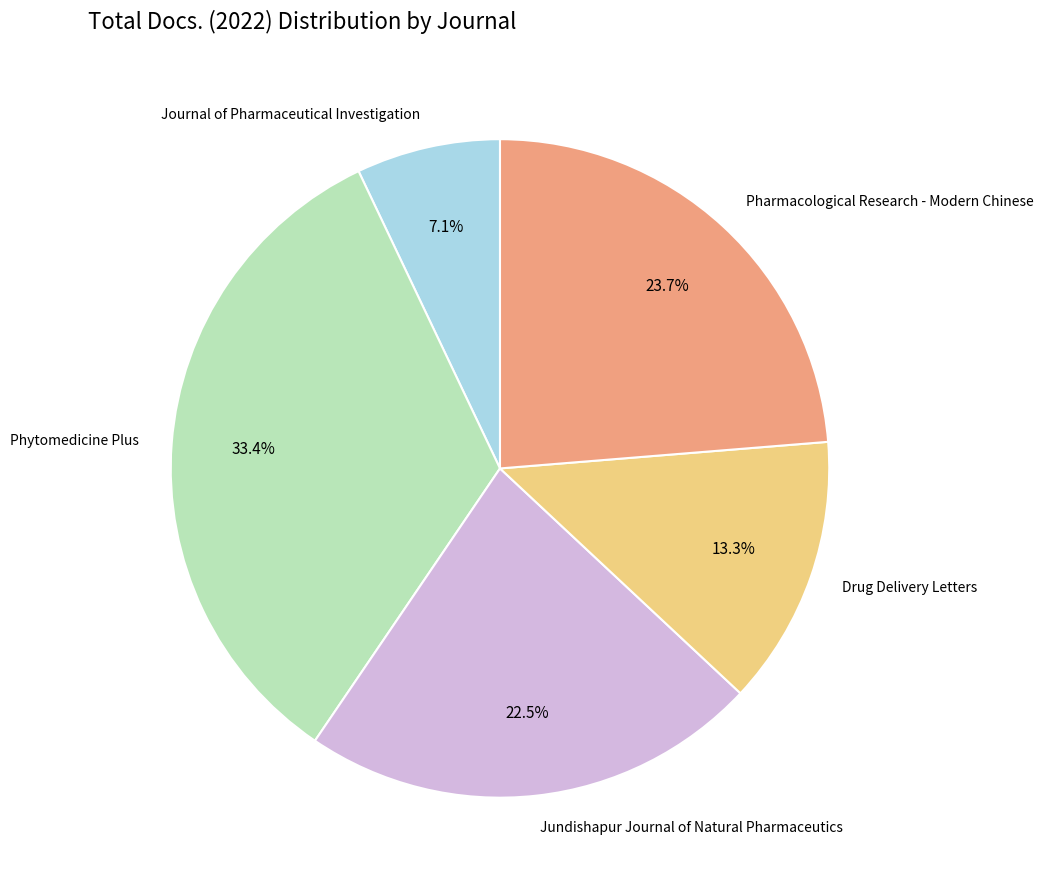

Do Drug Delivery Letters and Phytomedicine Plus together represent more than half of the pie?

No